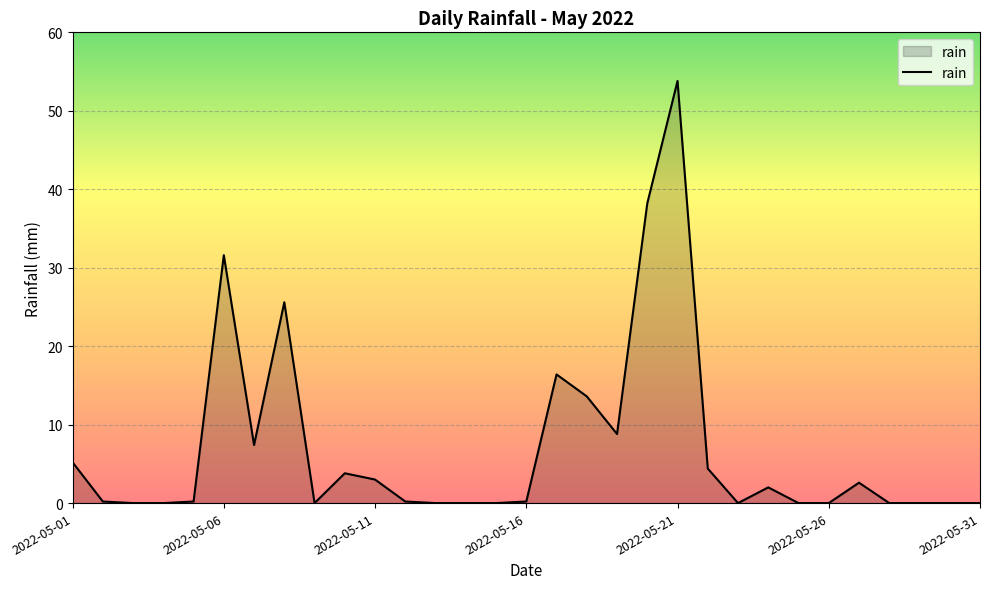

What is the difference between the maximum and minimum values?

53.8